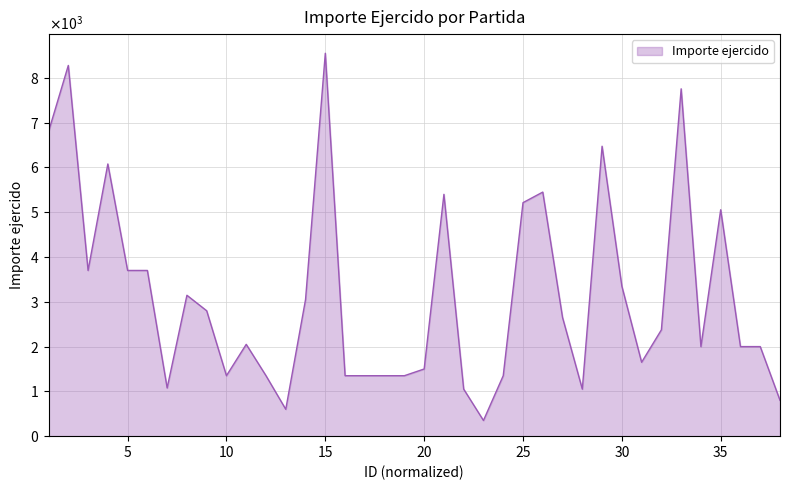

Is this an area chart (filled region under the line)?

Yes